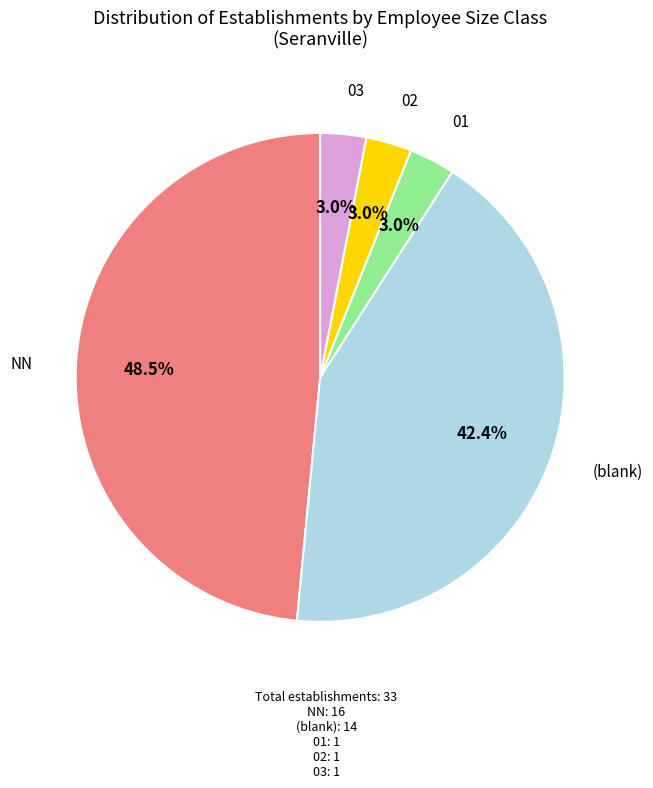

To the nearest percent, what percentage of the pie is 01?

3%